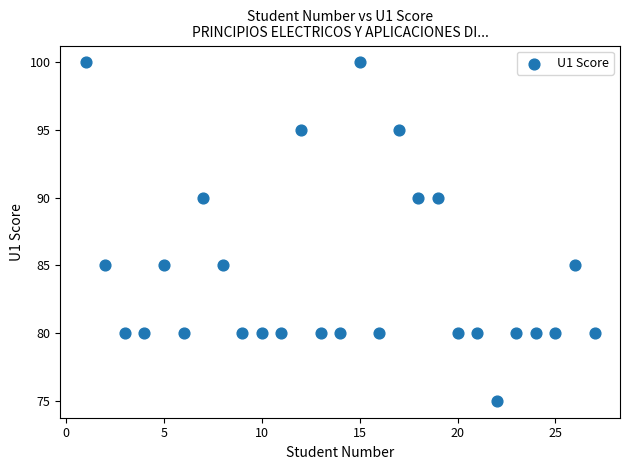

What is the range of X values (max minus min)?

26